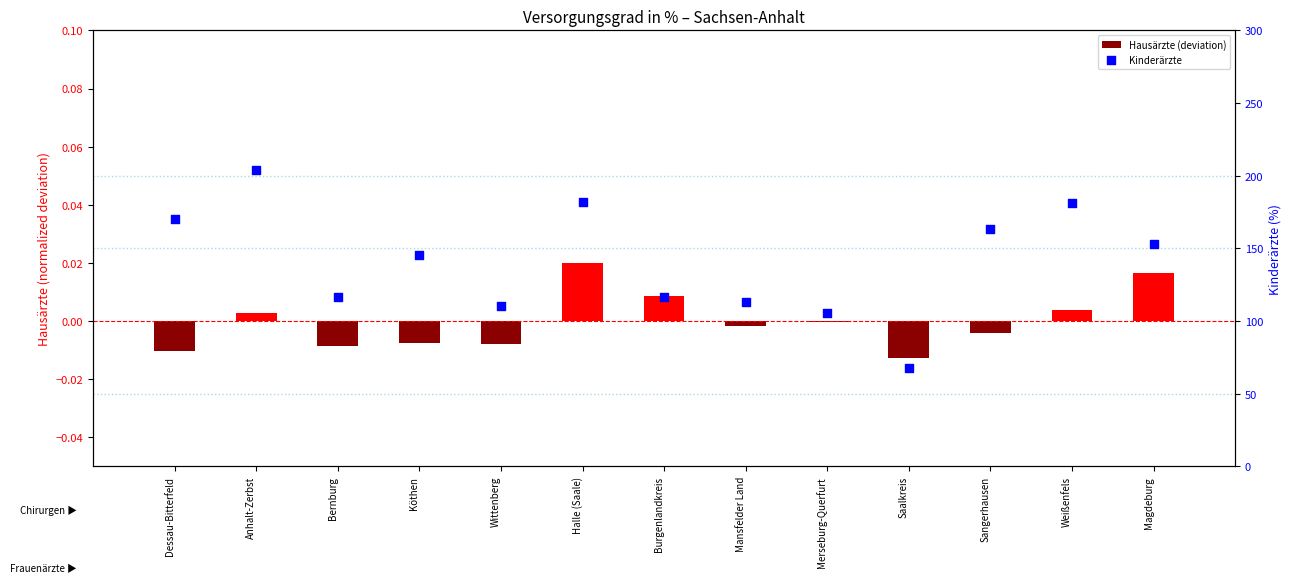

What is the total value across all series at Saalkreis?

67.8